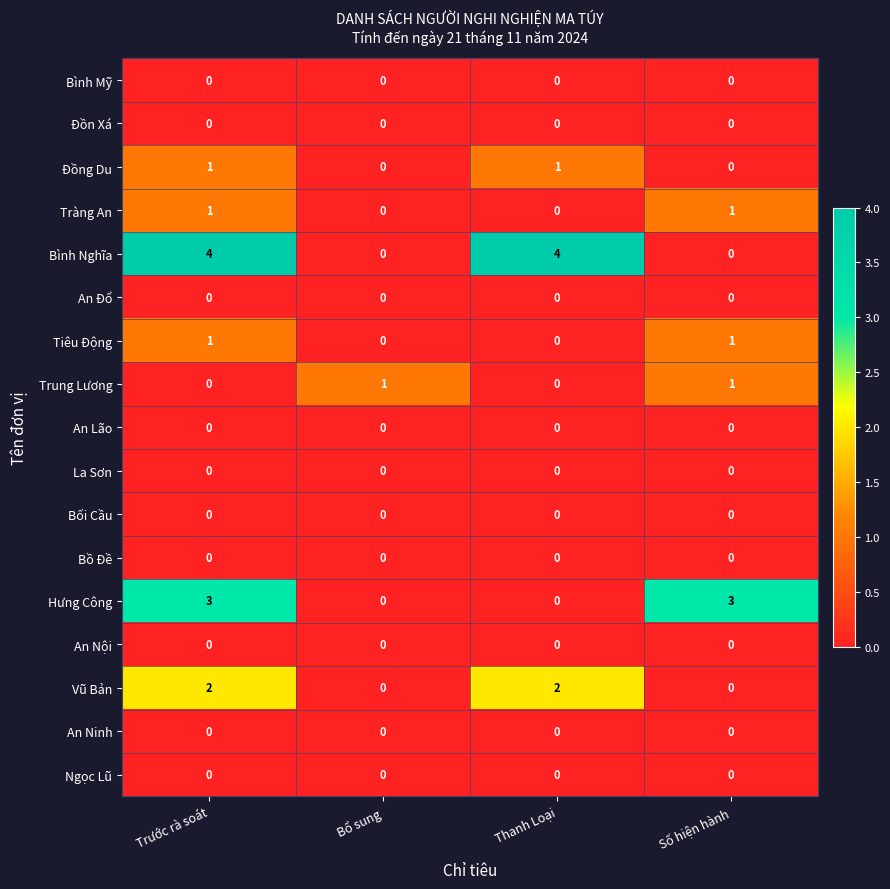

At which category does the chart reach its peak across all series?

Trước rà soát